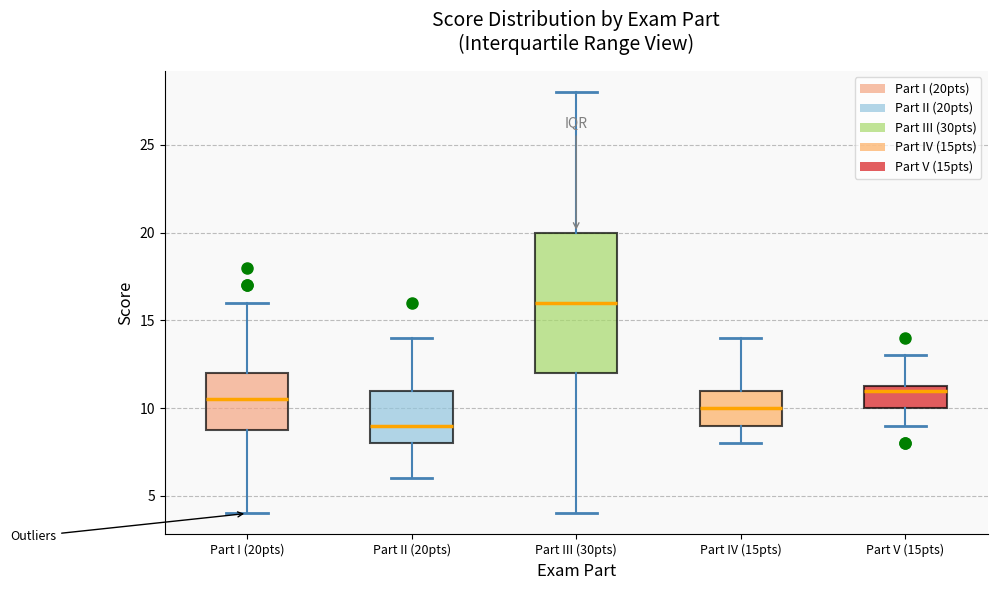

Reading left to right, transcribe this box plot: for each box, give where its median line is, the range the box spans, and where its two whiskers end, as read against the y-axis. The values are not printed on the chart, so give them approximately, as read against the axis.

Part I (20pts): median 10.5, box 9.0 to 12.0, whiskers 4.0 to 16.0
Part II (20pts): median 9.0, box 8.0 to 11.0, whiskers 6.0 to 14.0
Part III (30pts): median 16.0, box 12.0 to 20.0, whiskers 4.0 to 28.0
Part IV (15pts): median 10.0, box 9.0 to 11.0, whiskers 8.0 to 14.0
Part V (15pts): median 11.0, box 10.0 to 11.5, whiskers 9.0 to 13.0